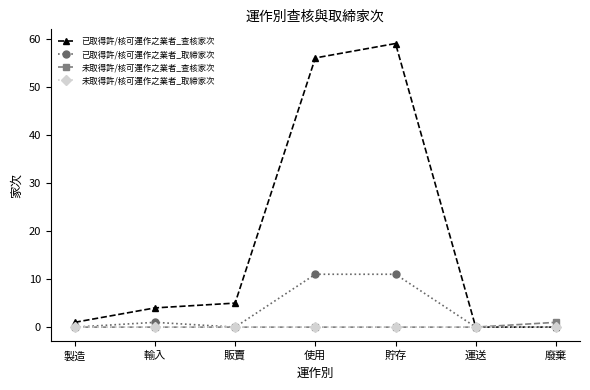

True or false: 已取得許/核可運作之業者_查核家次 has a value of 1 at 製造.

True